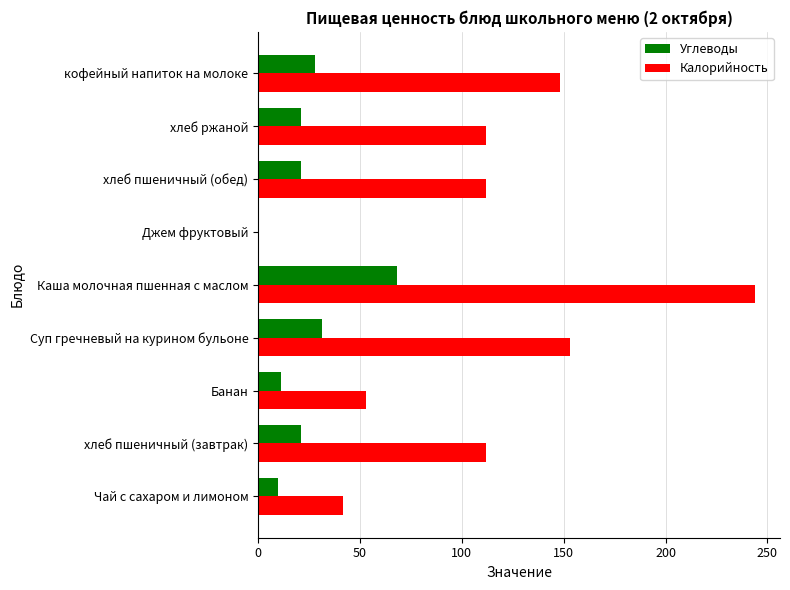

What is the highest value of the Калорийность series?

244.0